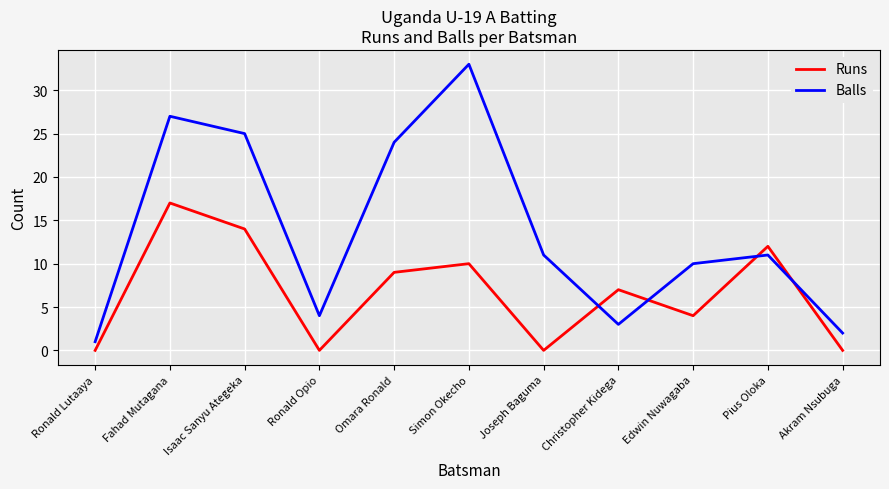

How many intersections are there between Balls and Runs?

4